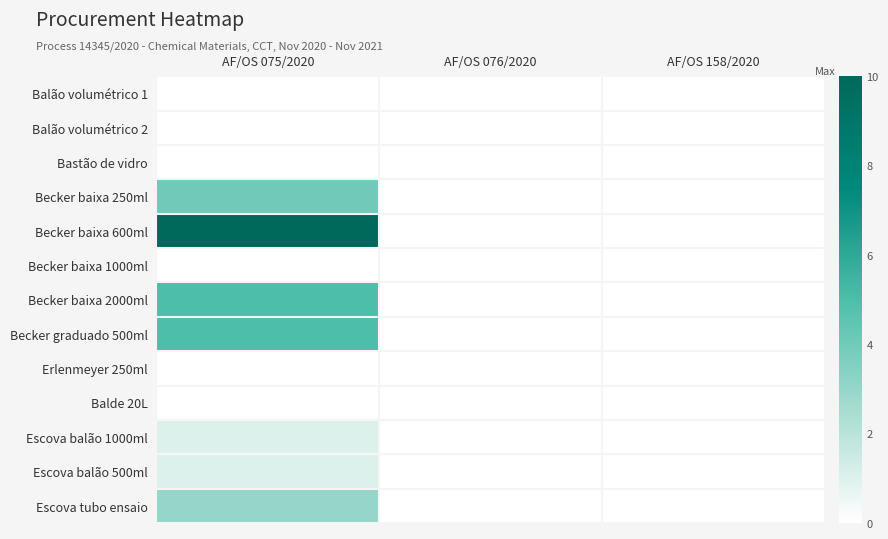

Rank the series by their maximum value, from lowest to highest.

Balão volumétrico 1, Balão volumétrico 2, Bastão de vidro, Becker baixa 1000ml, Erlenmeyer 250ml, Balde 20L, Escova balão 1000ml, Escova balão 500ml, Escova tubo ensaio, Becker baixa 250ml, Becker baixa 2000ml, Becker graduado 500ml, Becker baixa 600ml